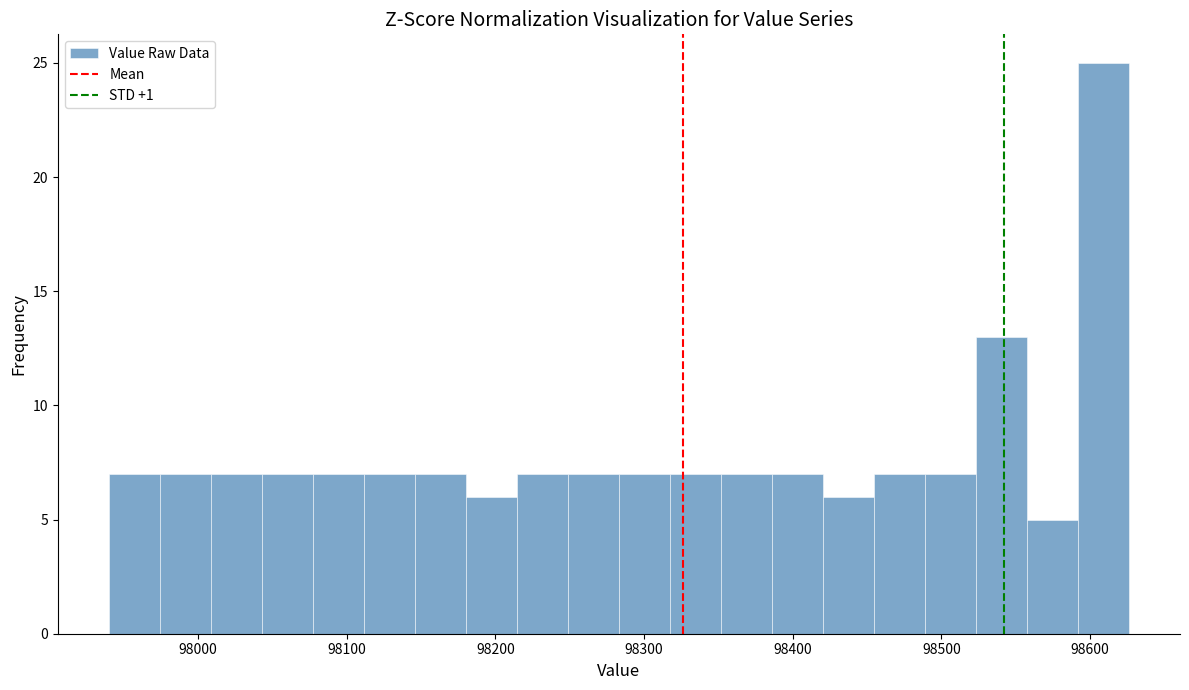

Around what value on the x-axis is the tallest bar? Give the approximate position of its centre, as read against the axis.

98610